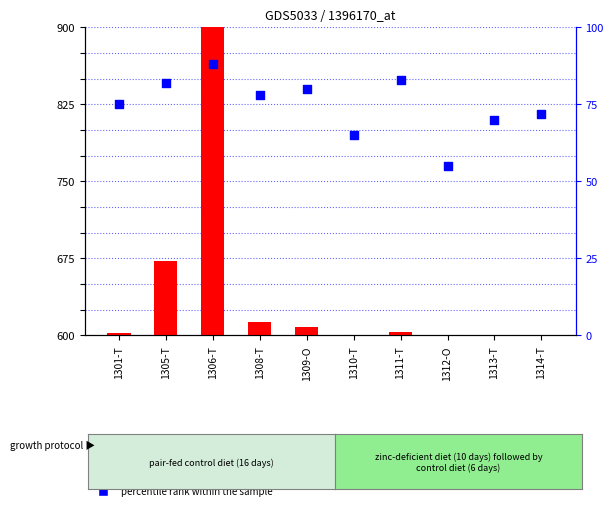

What are all the series names shown in the legend?

count, percentile rank within the sample